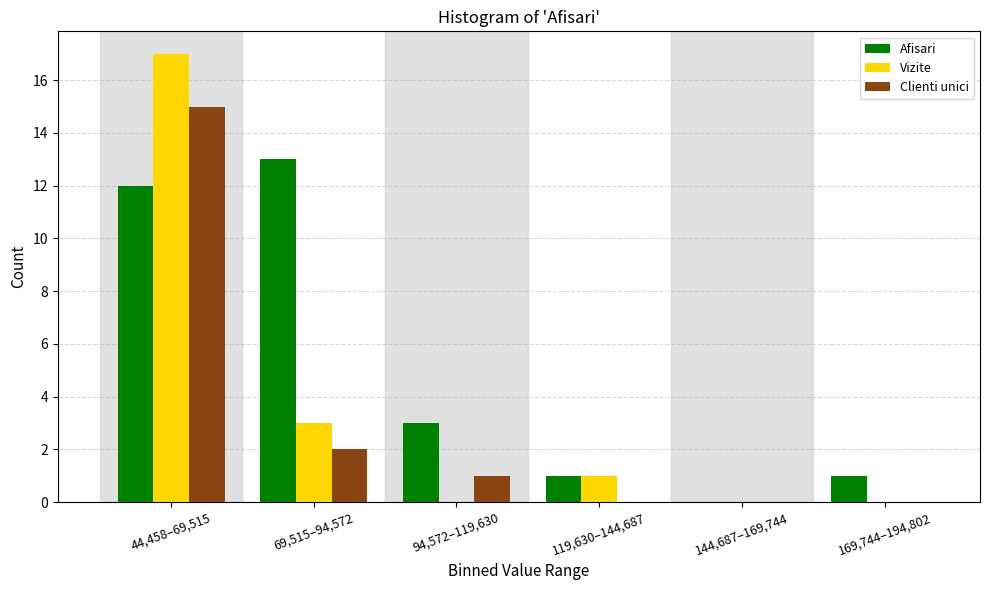

Reading right to left, what are all the values shown in this chart?

Afisari: 169,744–194,802=1	144,687–169,744=0	119,630–144,687=1	94,572–119,630=3	69,515–94,572=13	44,458–69,515=12
Vizite: 169,744–194,802=0	144,687–169,744=0	119,630–144,687=1	94,572–119,630=0	69,515–94,572=3	44,458–69,515=17
Clienti unici: 169,744–194,802=0	144,687–169,744=0	119,630–144,687=0	94,572–119,630=1	69,515–94,572=2	44,458–69,515=15